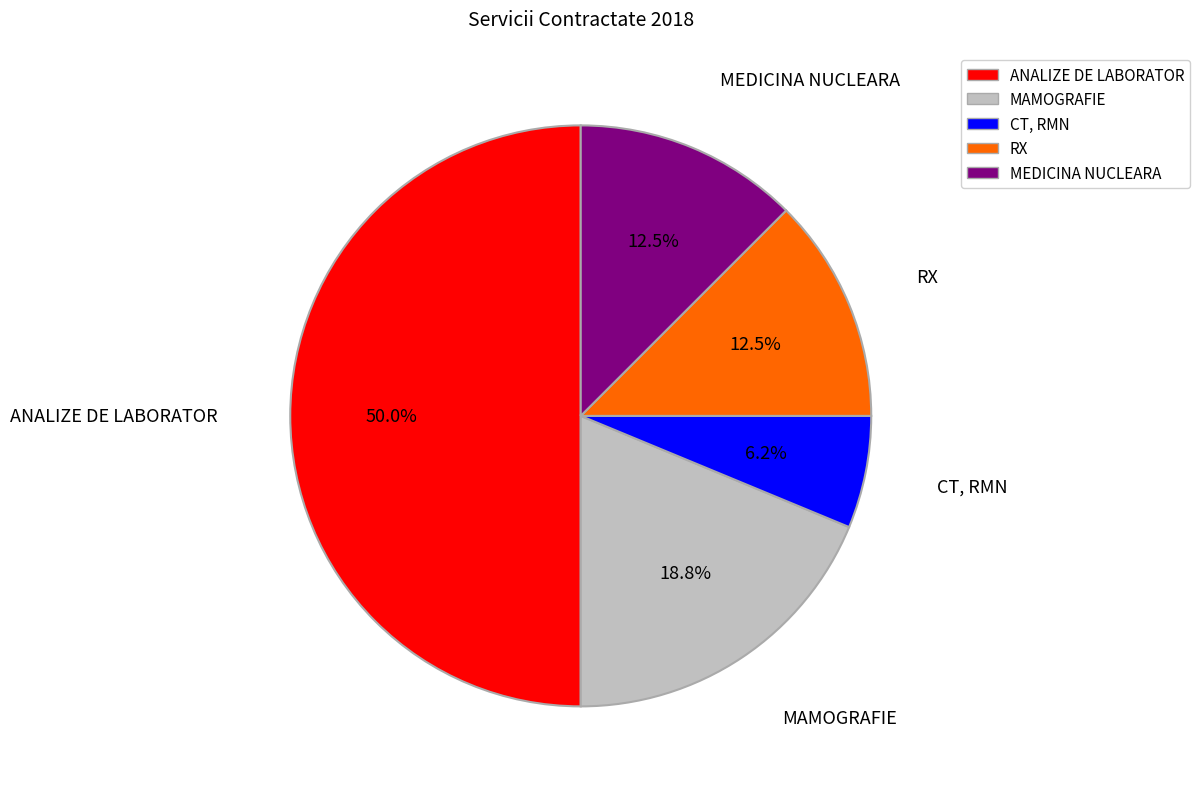

Combined, do RX and MEDICINA NUCLEARA account for over 50%?

No